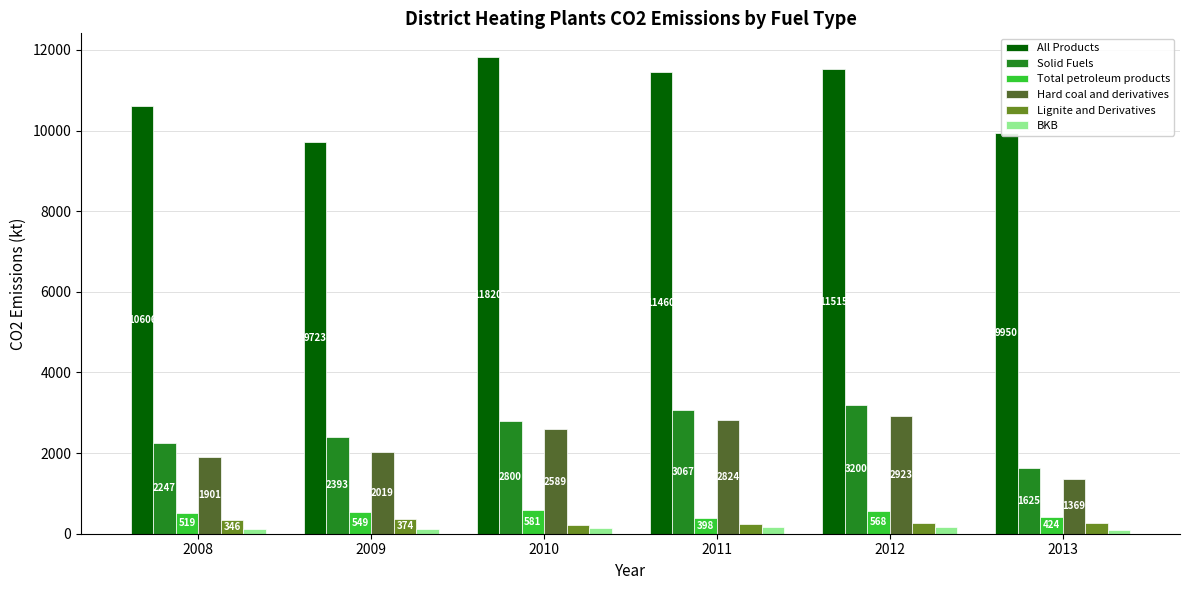

How many groups of bars are there?

6